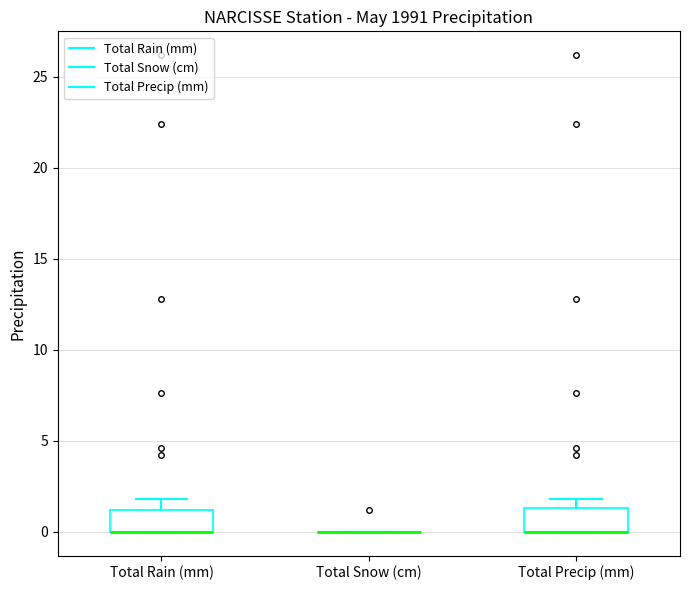

Reading left to right, transcribe this box plot: for each box, give where its median line is, the range the box spans, and where its two whiskers end, as read against the y-axis. The values are not printed on the chart, so give them approximately, as read against the axis.

Total Rain (mm): median 0.0 (drawn on the box's lower edge), box 0.0 to 1.0, whiskers 0.0 to 2.0
Total Snow (cm): box collapsed to a line at 0.0, whiskers 0.0 to 0.0
Total Precip (mm): median 0.0 (drawn on the box's lower edge), box 0.0 to 1.5, whiskers 0.0 to 2.0